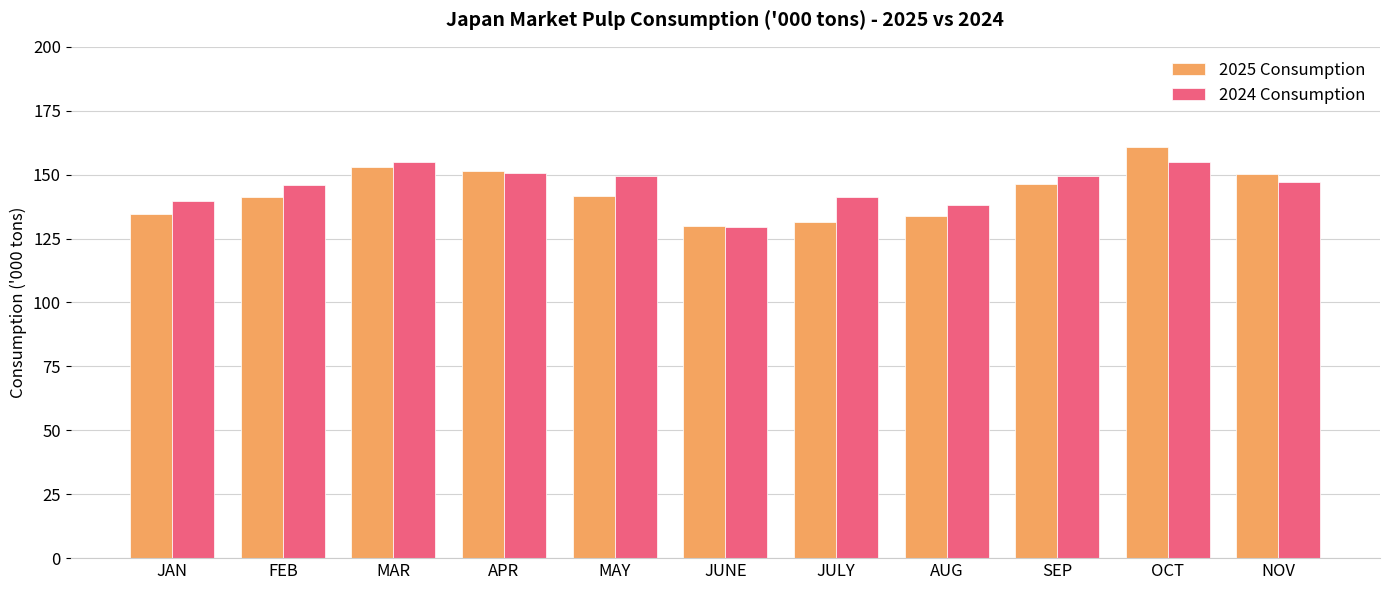

How many distinct data groups are displayed?

2